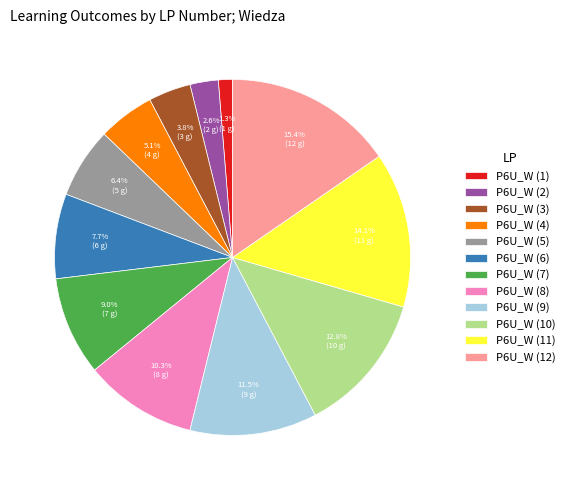

What is the largest slice in the pie chart?

P6U_W (12)